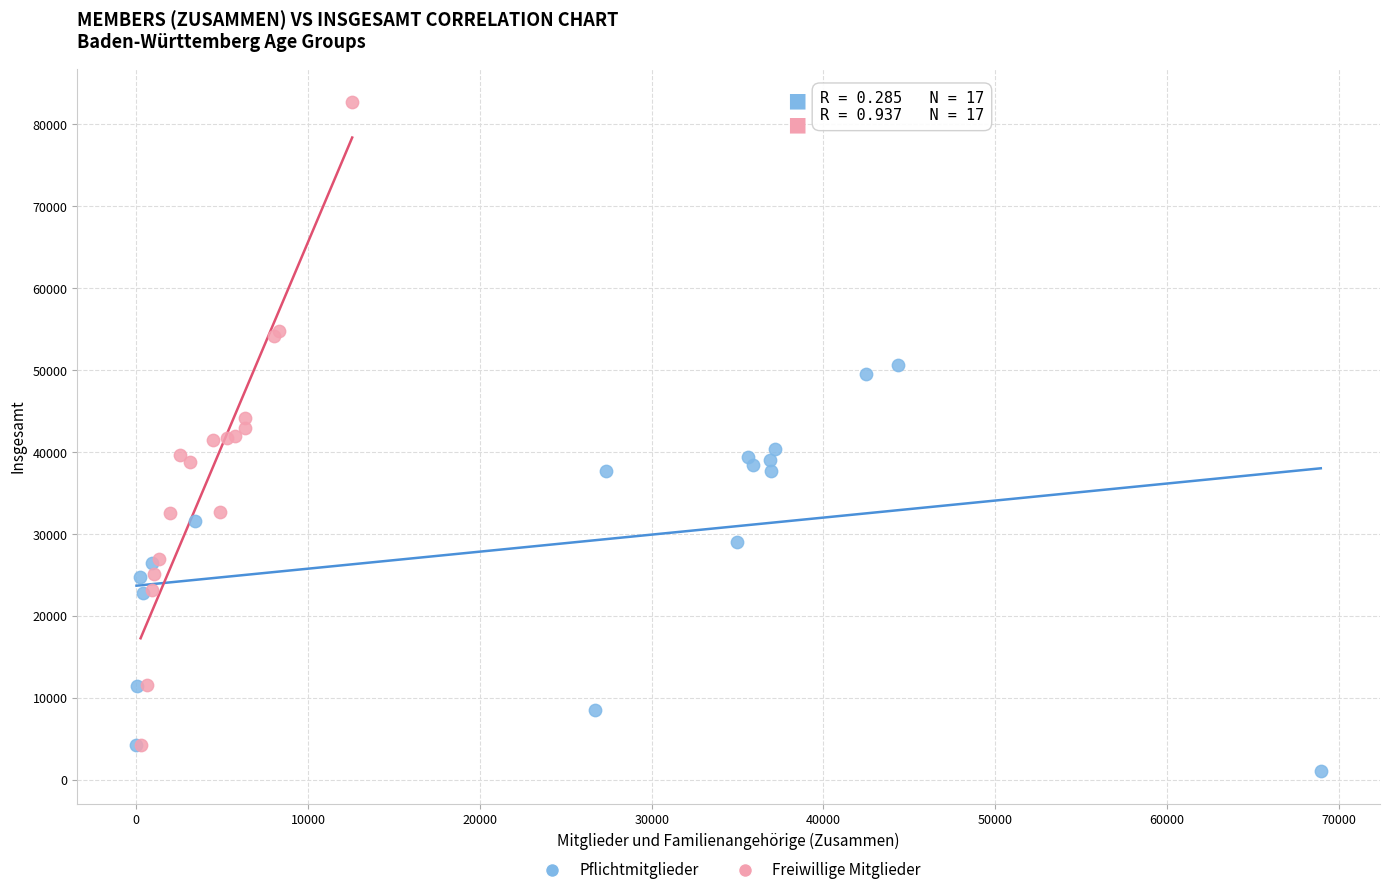

What are all the series names shown in the legend?

Pflichtmitglieder, Freiwillige Mitglieder